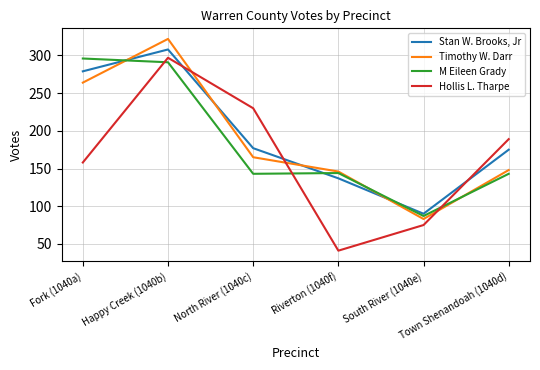

What is the maximum value shown in the chart?

322